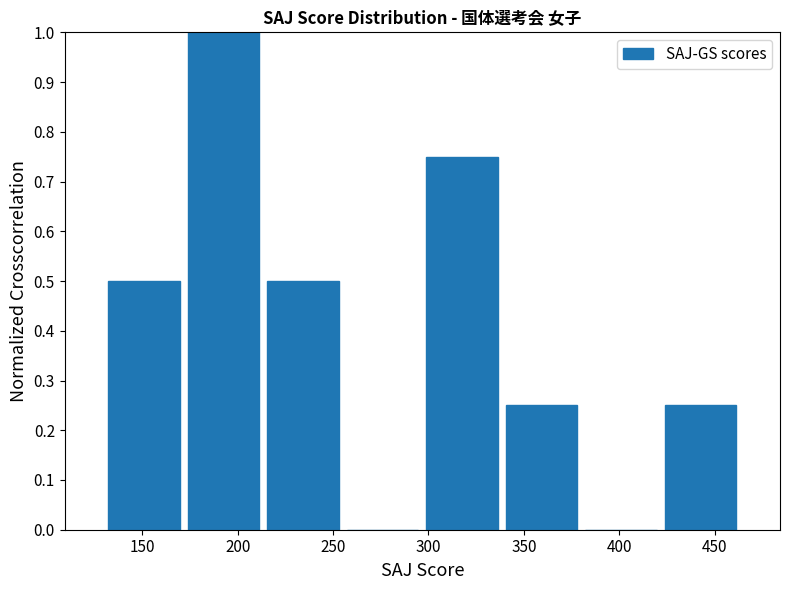

What is the height of the bar covering 130 to 170 on the x-axis? Neither the bar edges nor the heights are printed on the chart, so give them approximately, as read against the axes.

0.50